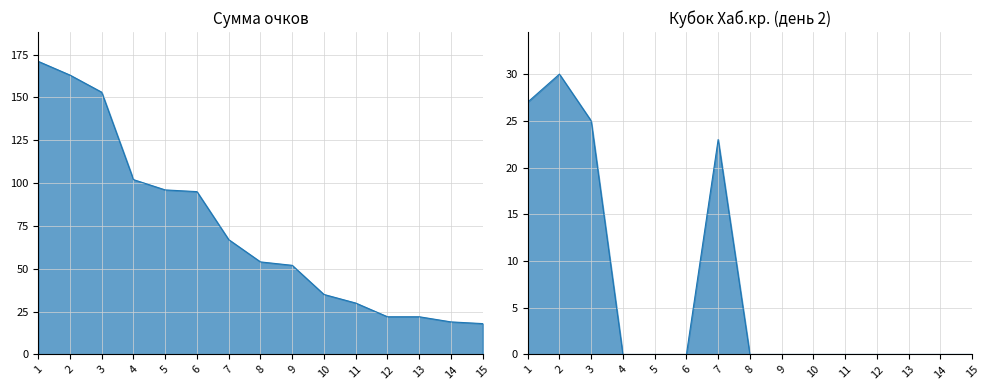

What is the greatest value displayed?

171